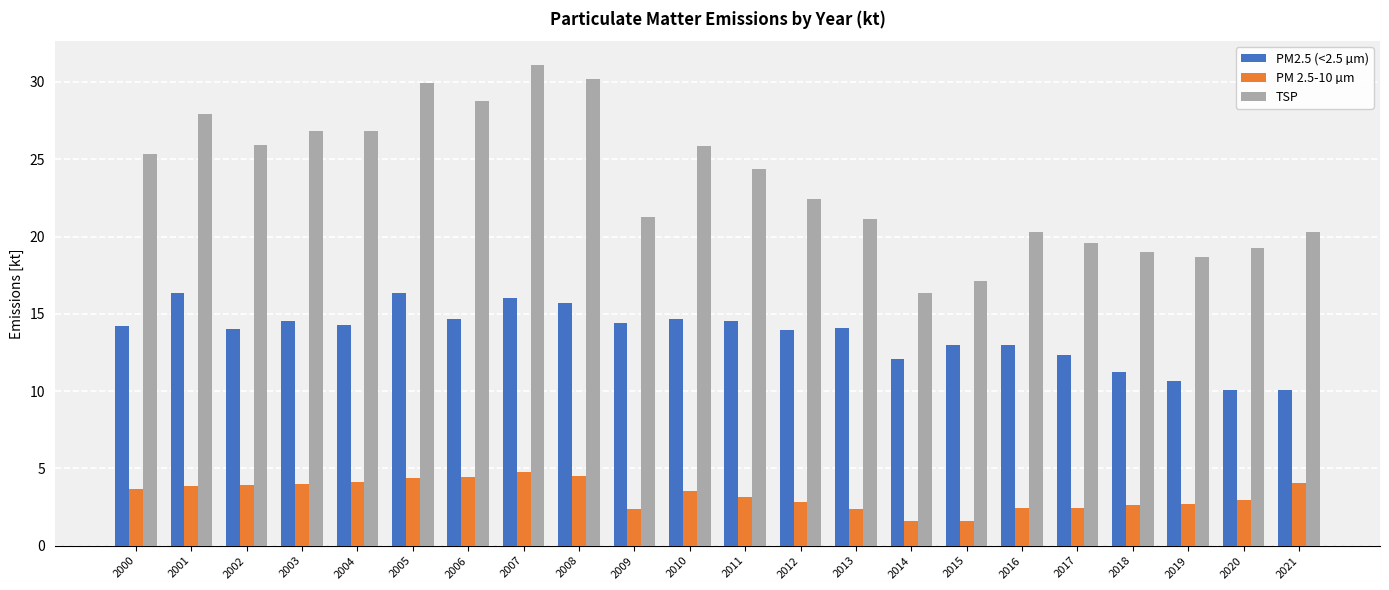

Which category has the highest value across all series?

2007